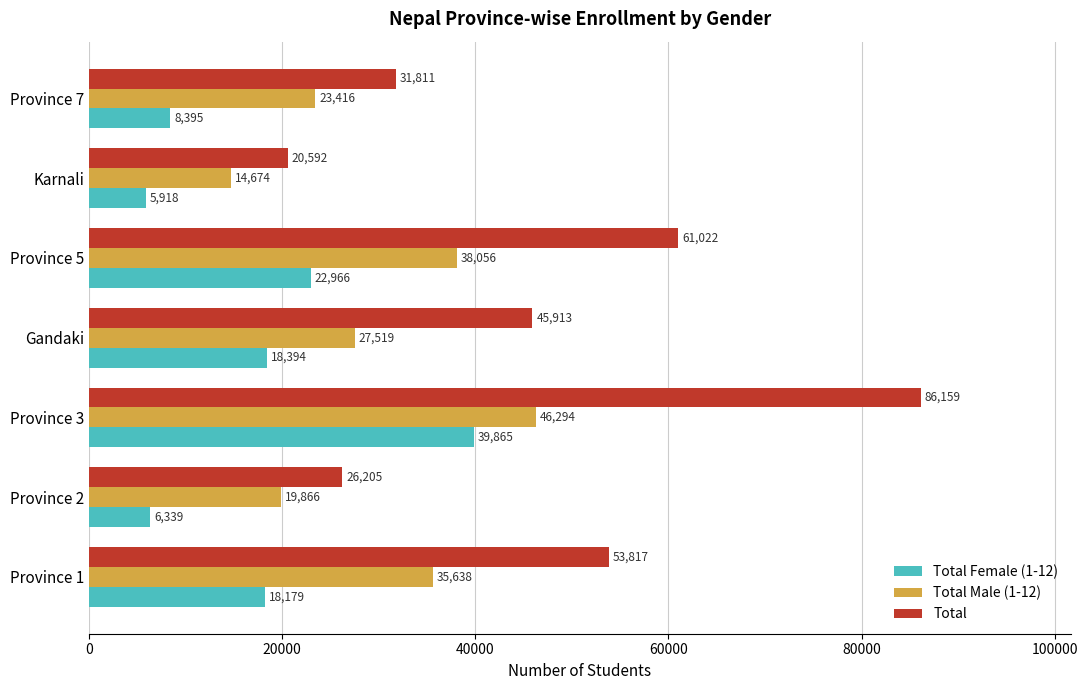

What is the sum of all Total values?

325519